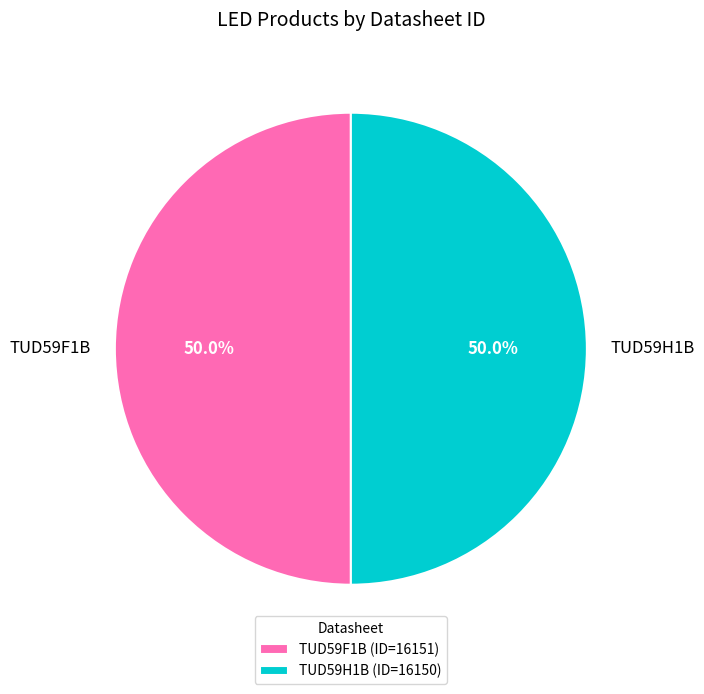

Is it true that TUD59H1B is 50% of the pie?

True